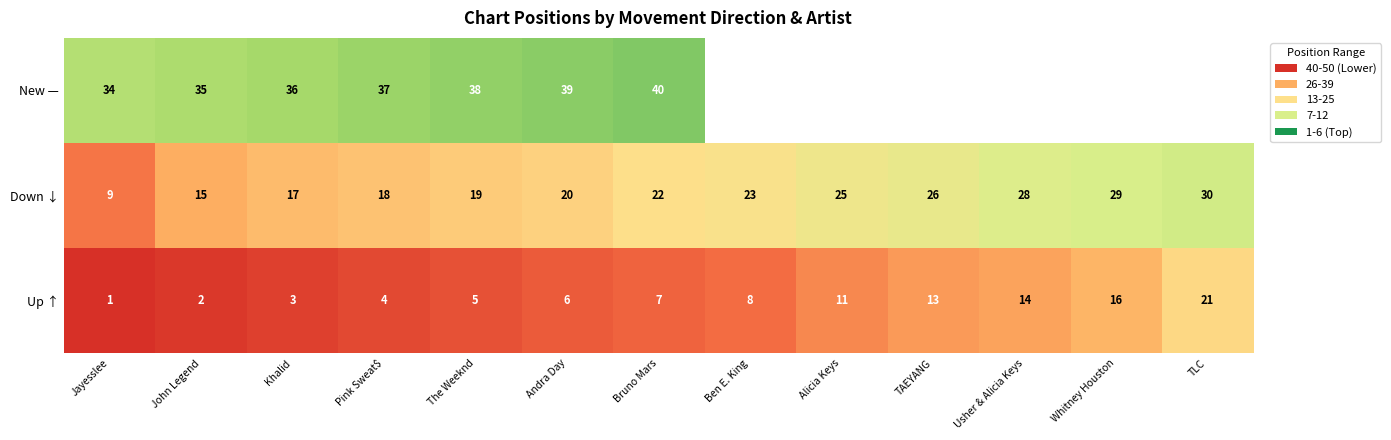

Rank the categories by Down ↓ value from lowest to highest.

Jayesslee, John Legend, Khalid, Pink Sweat$, The Weeknd, Andra Day, Bruno Mars, Ben E. King, Alicia Keys, TAEYANG, Usher & Alicia Keys, Whitney Houston, TLC